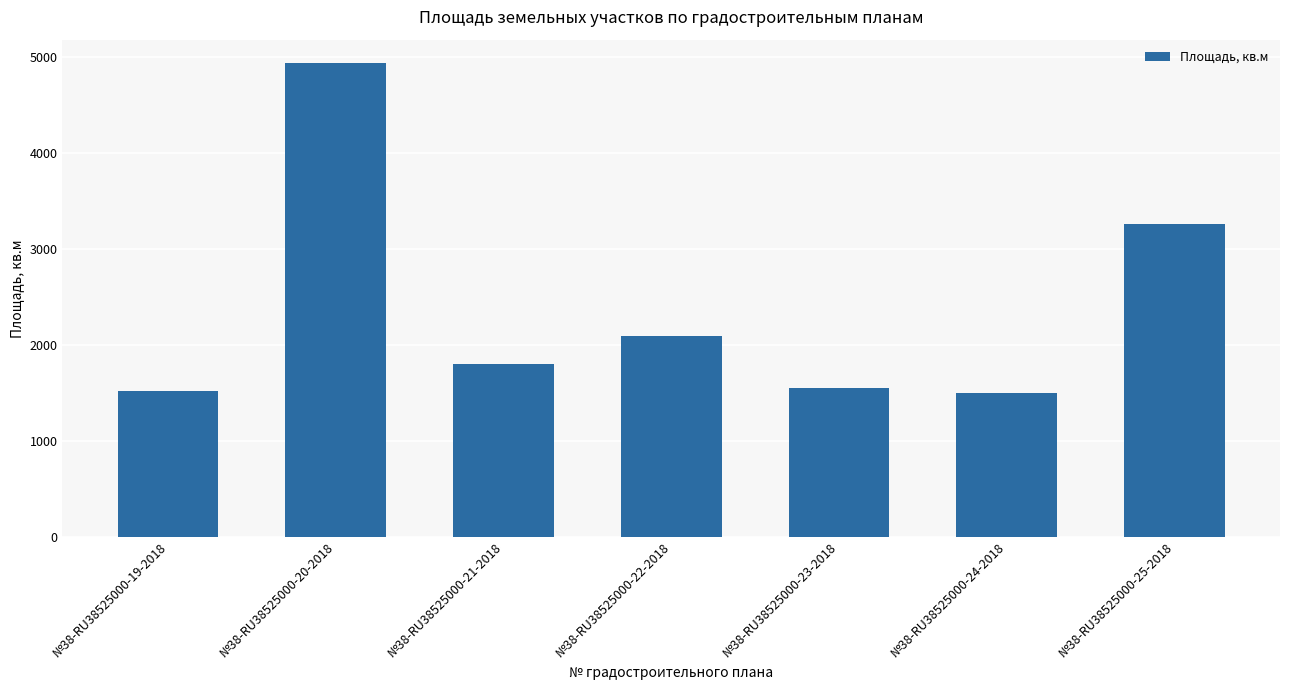

How many series are shown in this chart?

1